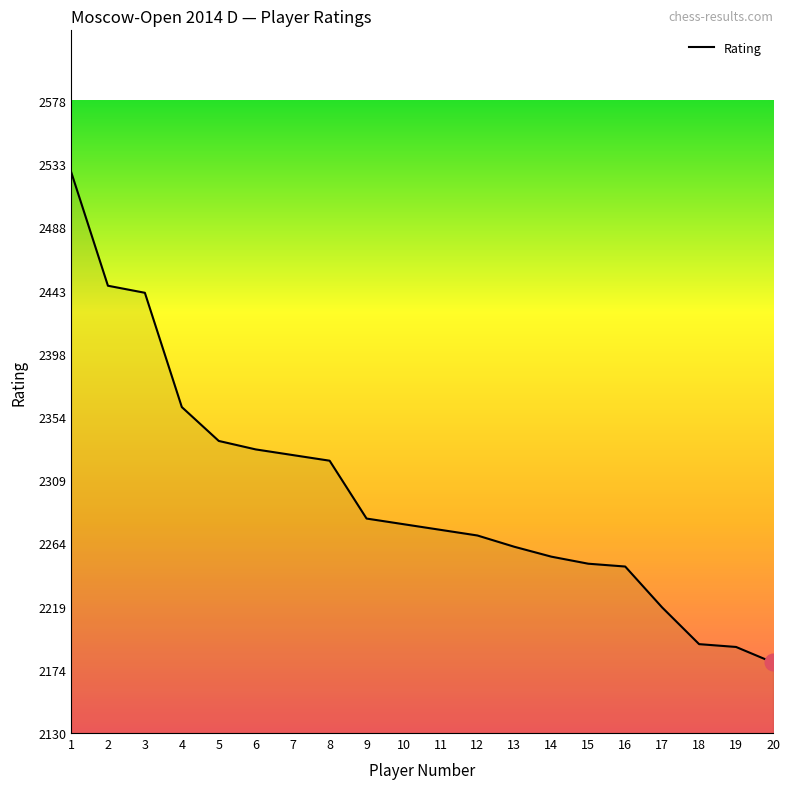

What is the maximum value shown in the chart?

2528